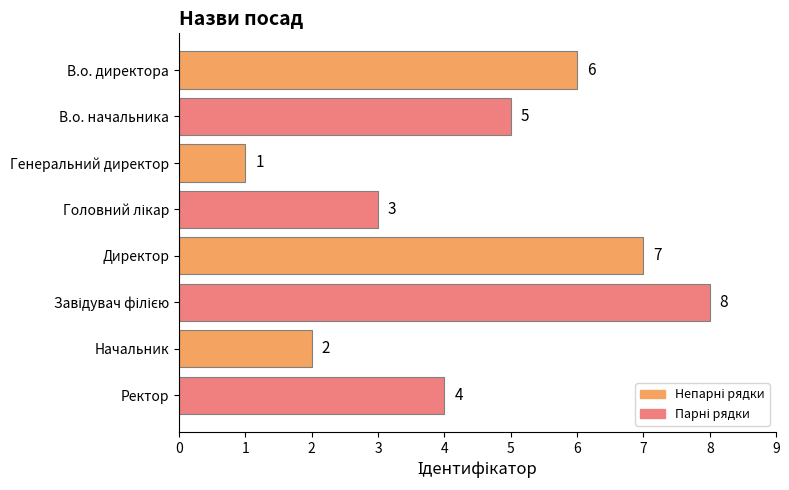

What is the maximum value shown in the chart?

8